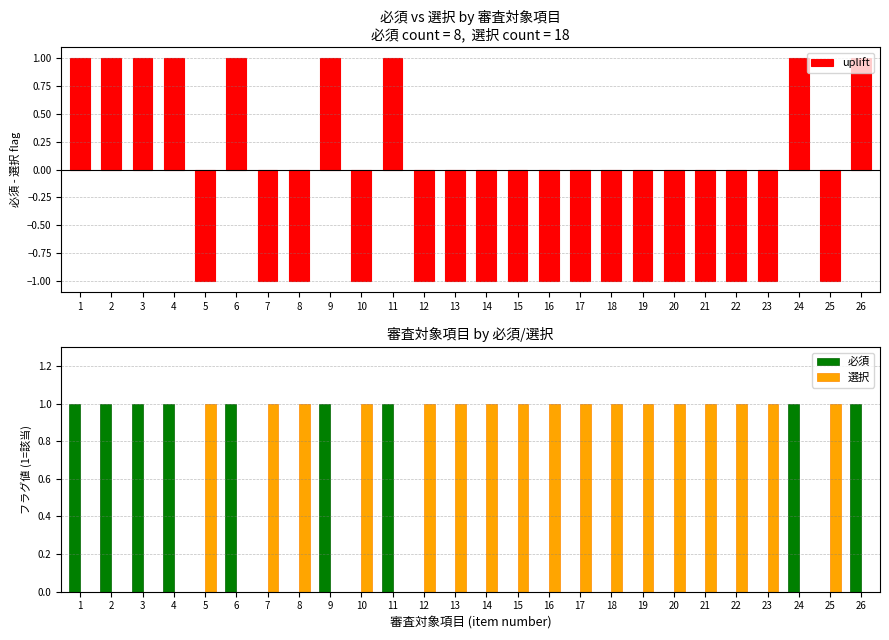

Reading left to right, what are all the values shown in this chart?

uplift: 1=1	2=1	3=1	4=1	5=-1	6=1	7=-1	8=-1	9=1	10=-1	11=1	12=-1	13=-1	14=-1	15=-1	16=-1	17=-1	18=-1	19=-1	20=-1	21=-1	22=-1	23=-1	24=1	25=-1	26=1
必須: 1=1	2=1	3=1	4=1	5=0	6=1	7=0	8=0	9=1	10=0	11=1	12=0	13=0	14=0	15=0	16=0	17=0	18=0	19=0	20=0	21=0	22=0	23=0	24=1	25=0	26=1
選択: 1=0	2=0	3=0	4=0	5=1	6=0	7=1	8=1	9=0	10=1	11=0	12=1	13=1	14=1	15=1	16=1	17=1	18=1	19=1	20=1	21=1	22=1	23=1	24=0	25=1	26=0